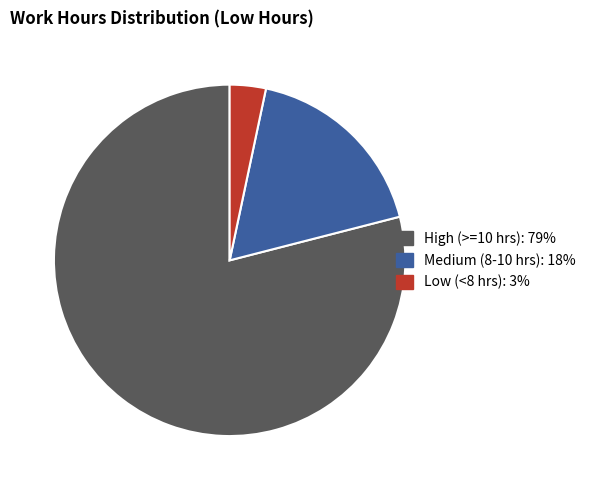

Is there a majority slice in this chart?

Yes